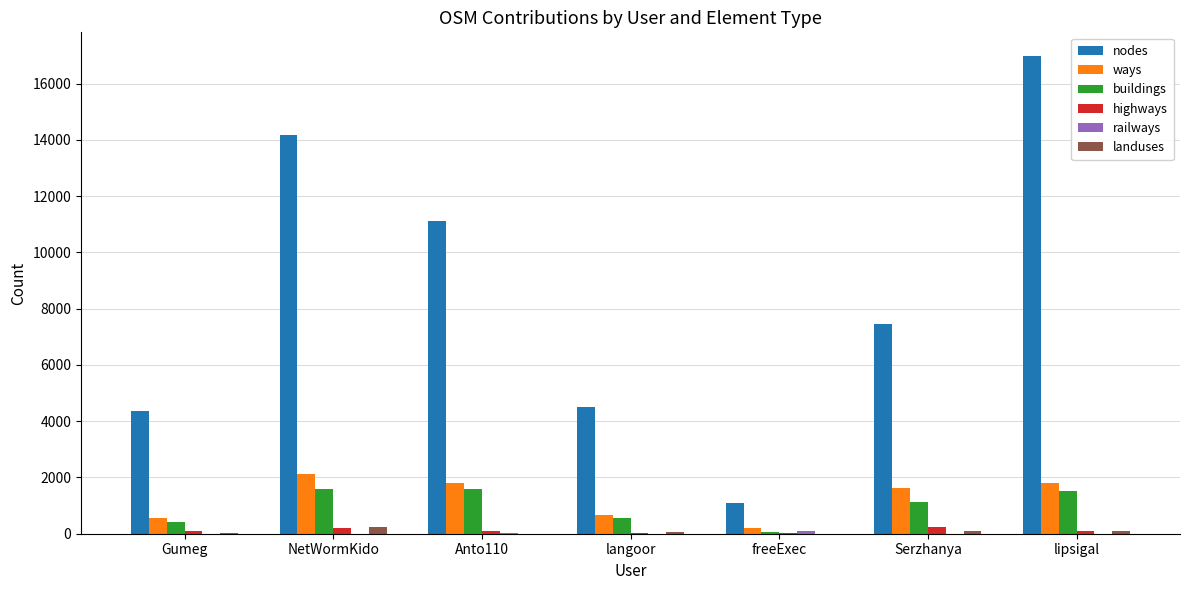

Which series has the largest total across all categories?

nodes